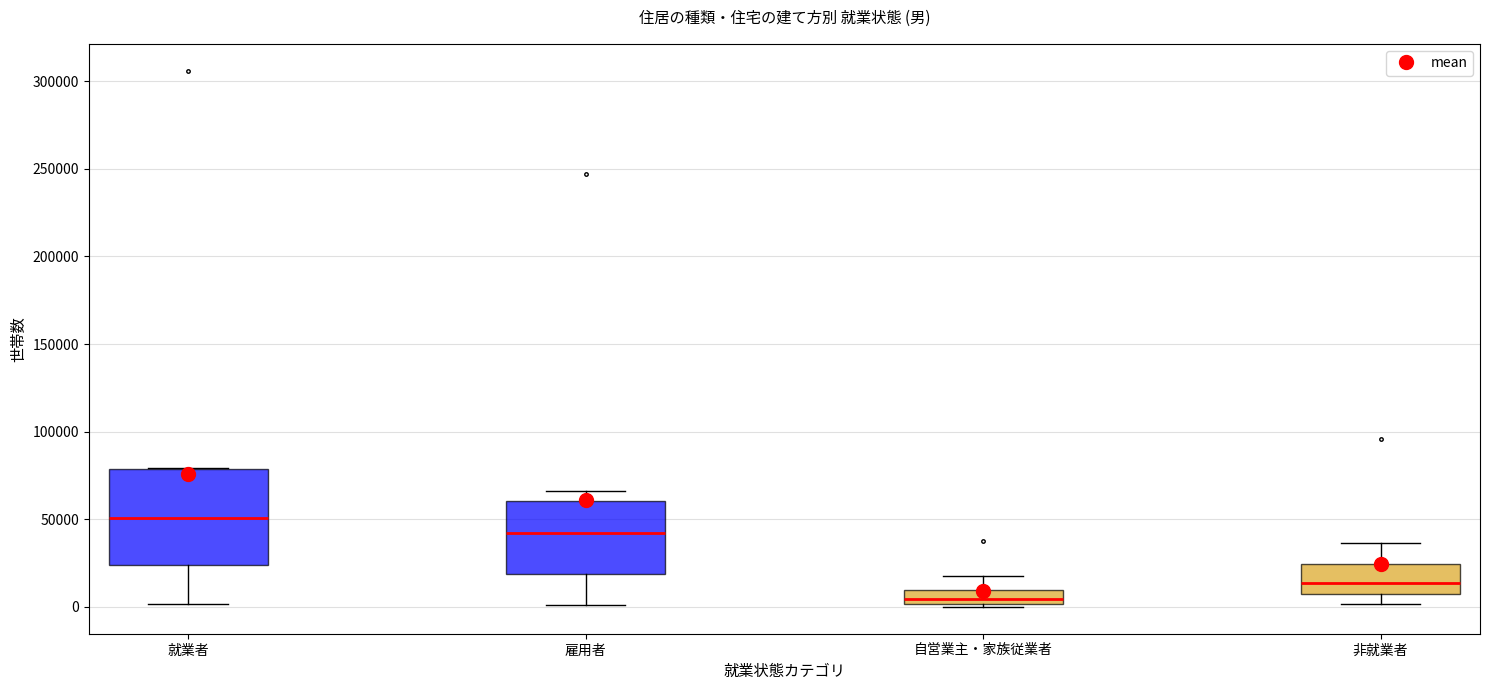

Where is the lower edge of the box for 就業者 on the y-axis? The values are not printed on the chart, so give them approximately, as read against the axis.

25000